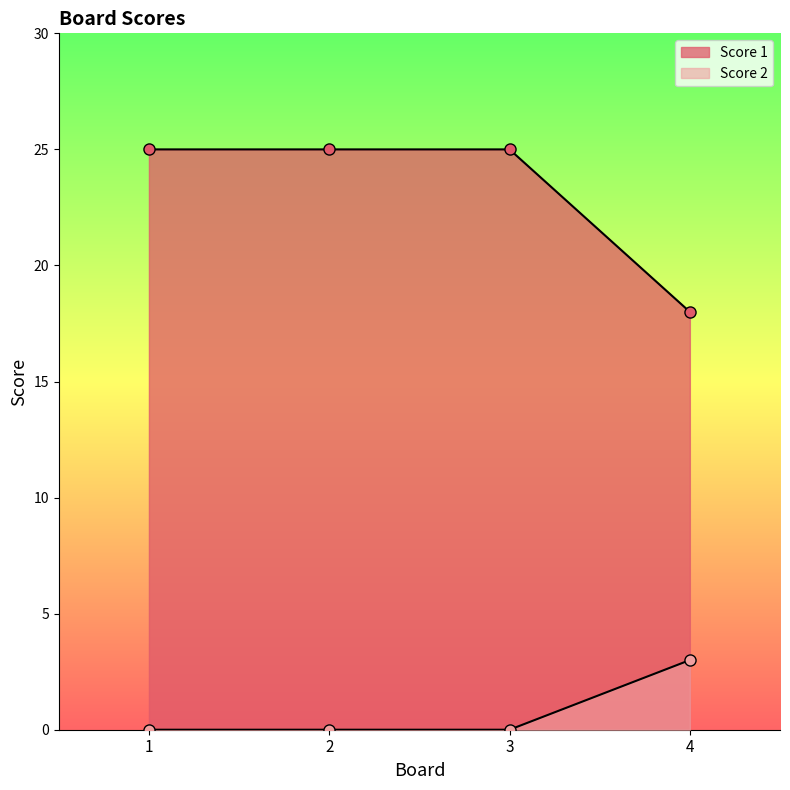

Is it true that Score 1 equals 13 at 1?

False